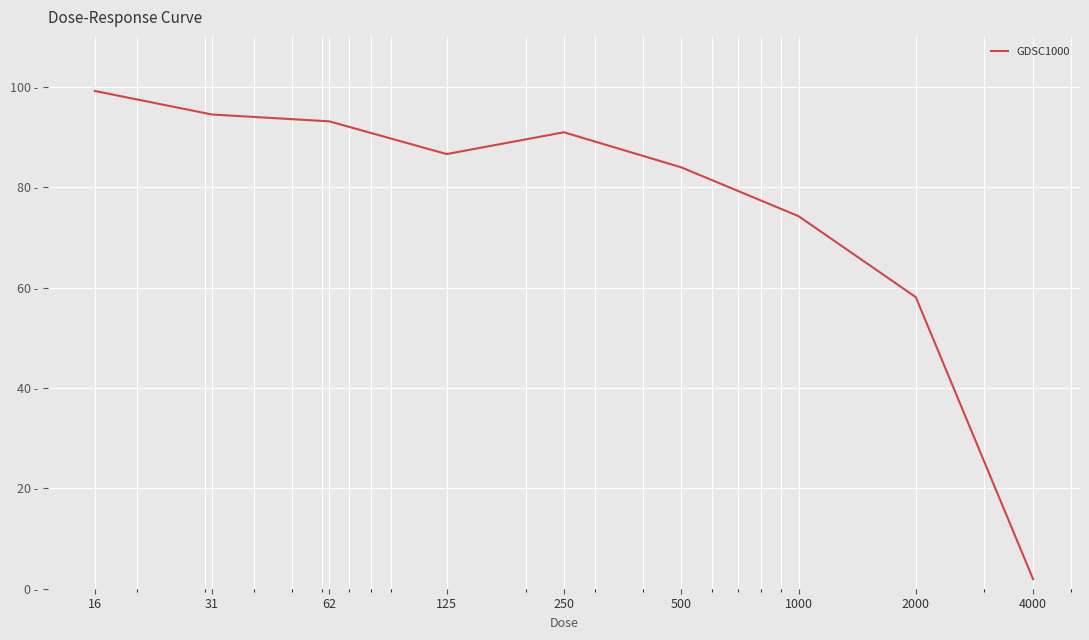

Where is the first local minimum?

125